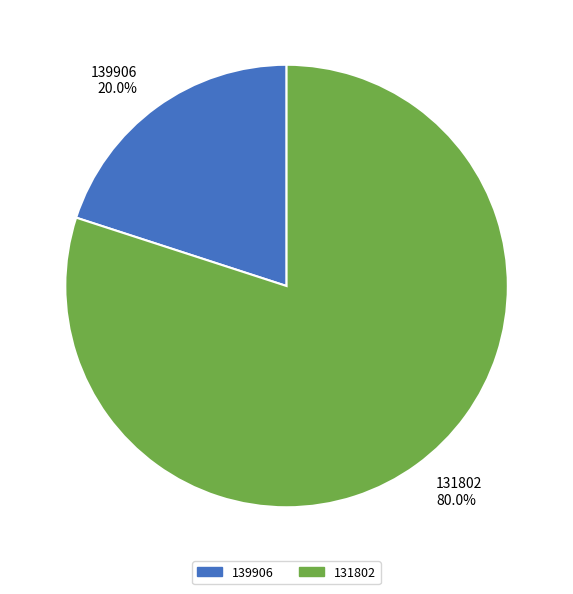

How many segments does this pie chart have?

2